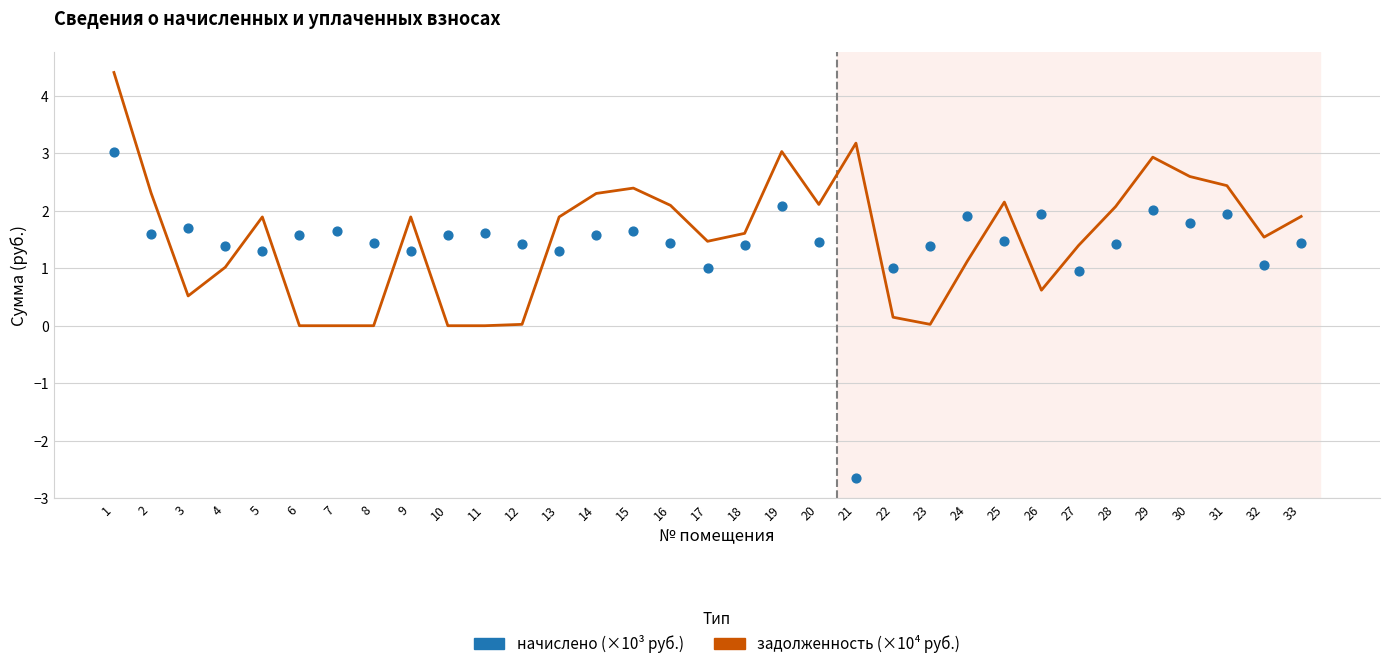

What are all the series names shown in the legend?

задолженность, начислено